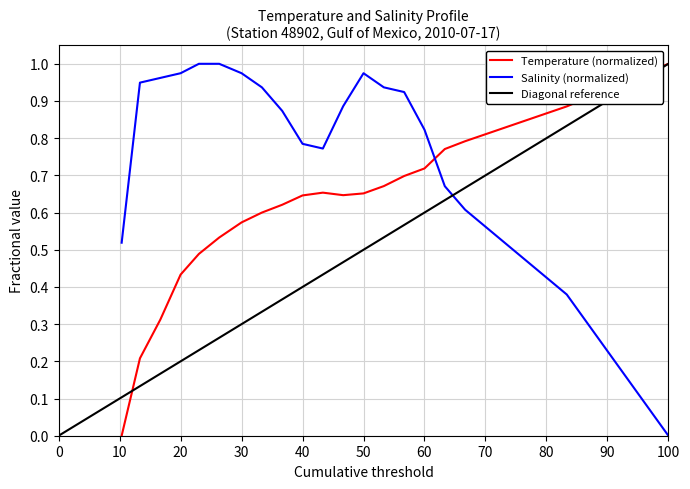

Is it true that Salinity (normalized) equals 1.4 at 60?

False